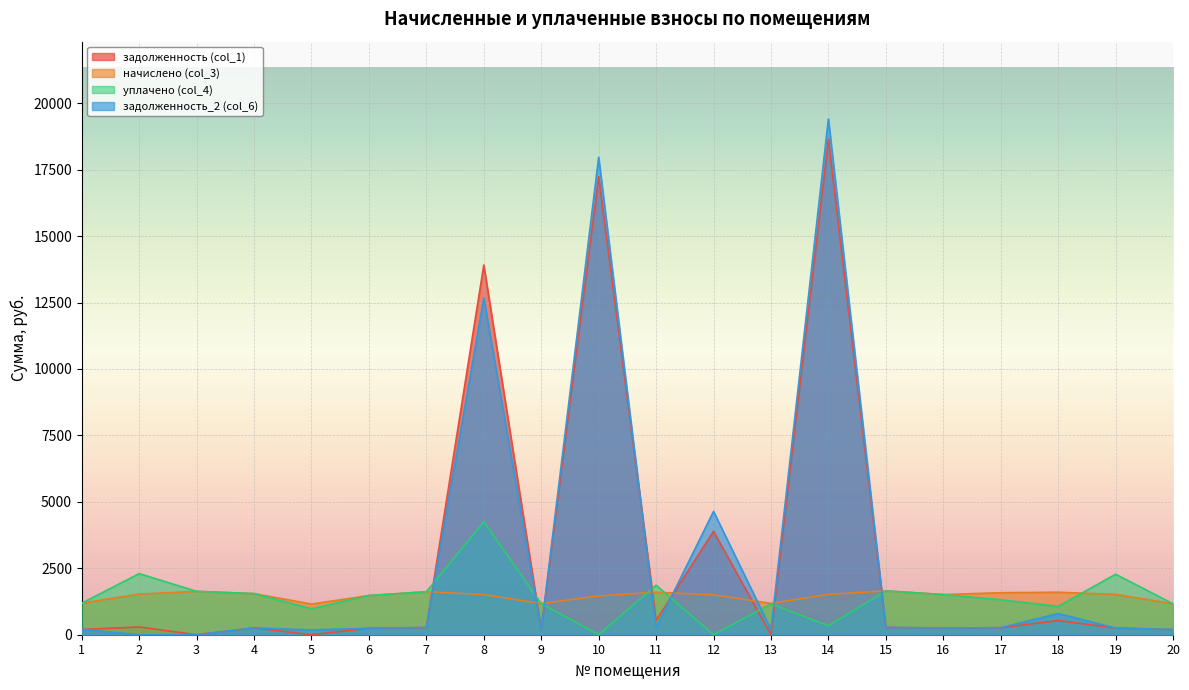

What are all the series names shown in the legend?

задолженность (col_1), начислено (col_3), уплачено (col_4), задолженность_2 (col_6)